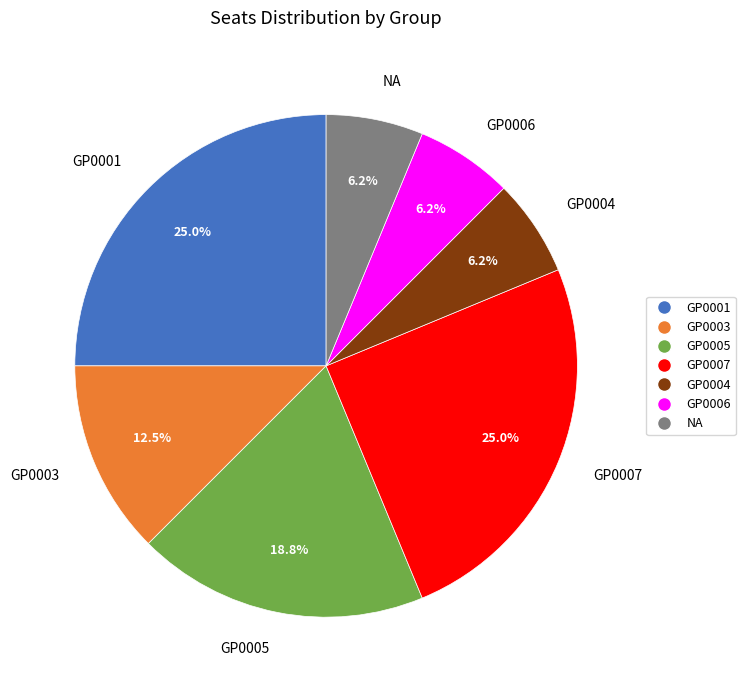

Does any single category account for the majority?

No